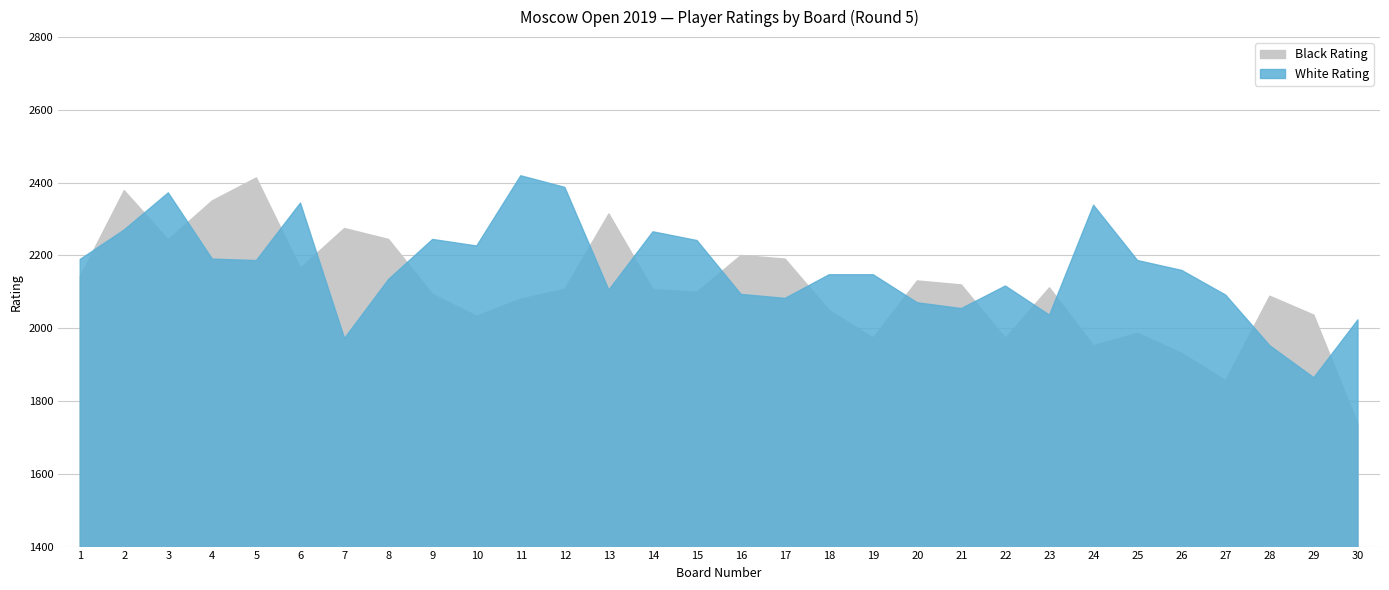

At 4, list the series in order from smallest to largest.

White Rating, Black Rating